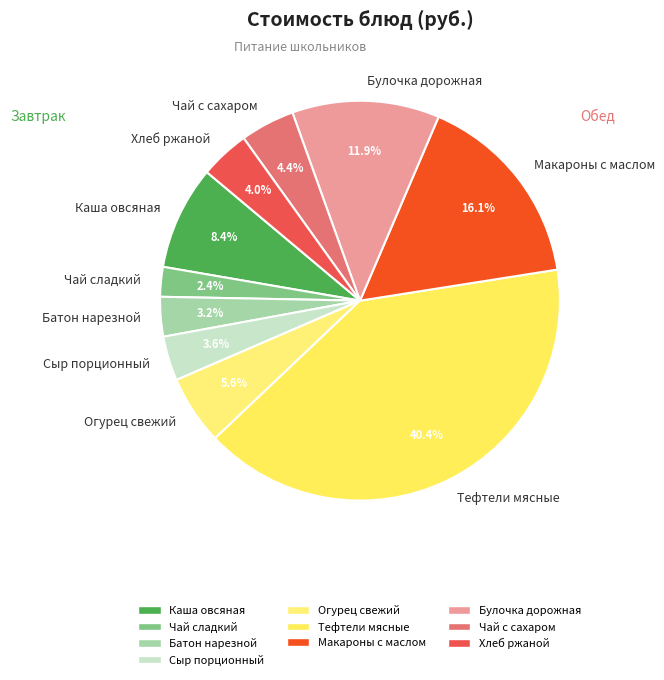

True or false: Булочка дорожная accounts for 12% of the total.

True